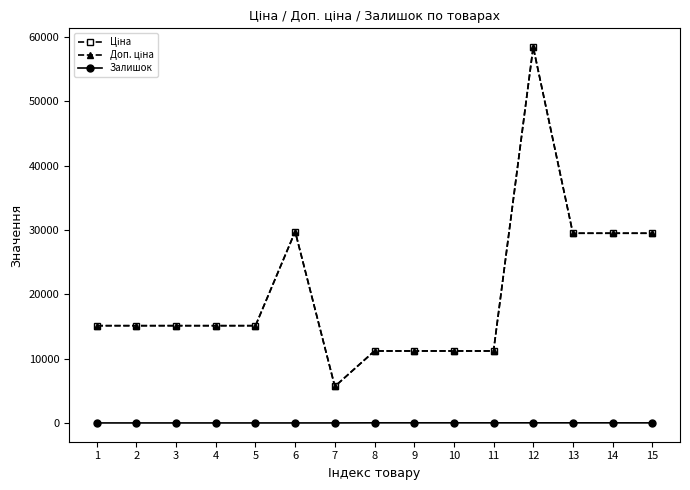

Does the chart display data point markers on the line(s)?

Yes